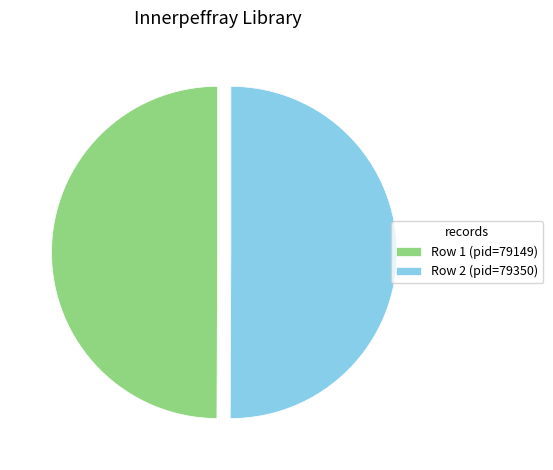

The Row 1 (pid=79149) slice represents 50% of the pie. True or false?

True